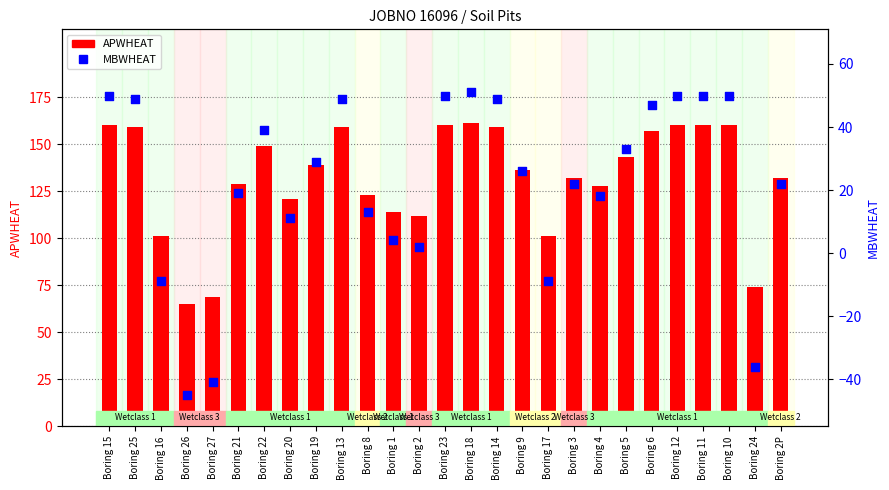

What is the total value across all series at Boring 24?

38